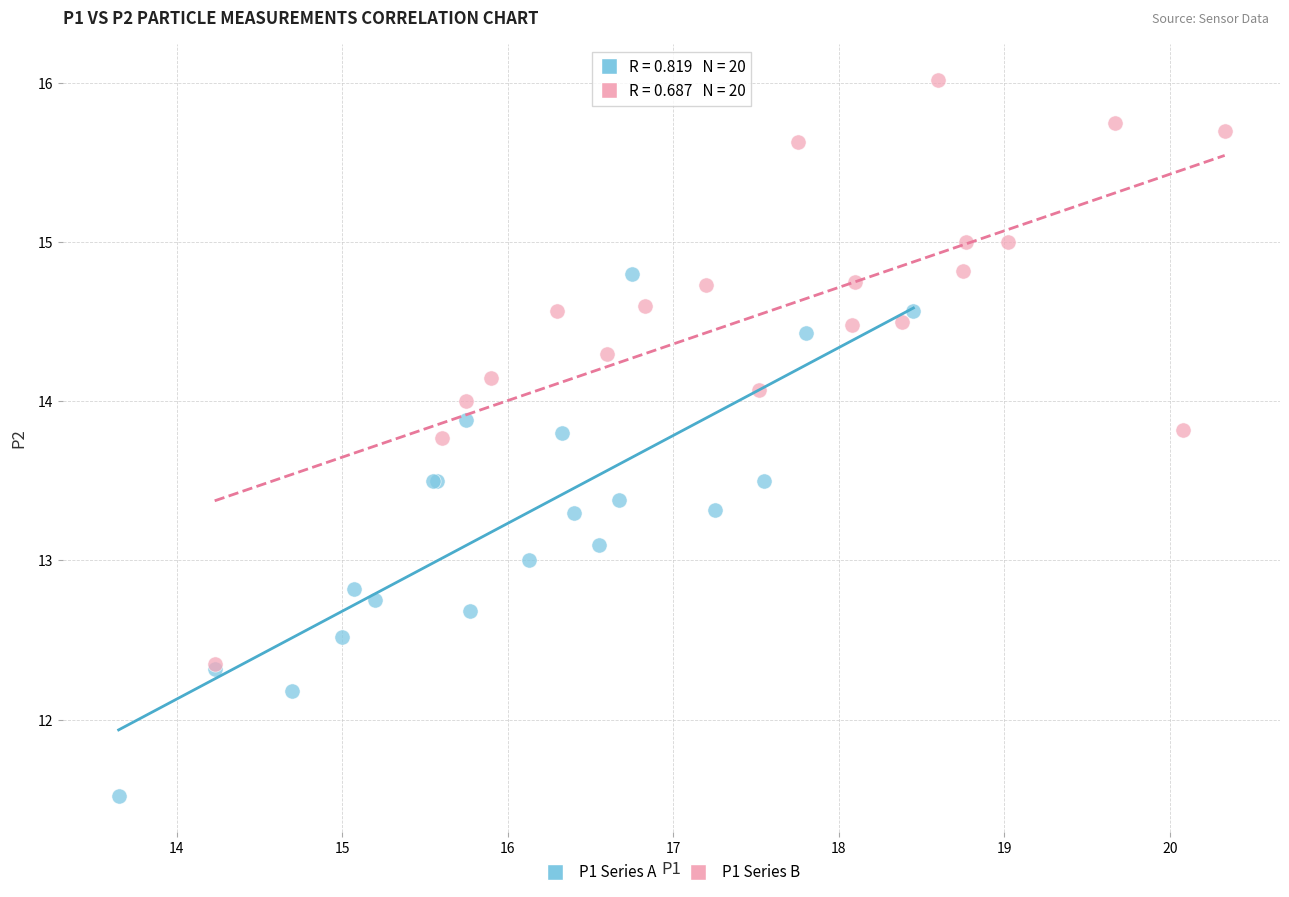

Which series has the widest spread of Y values?

P1 Series B